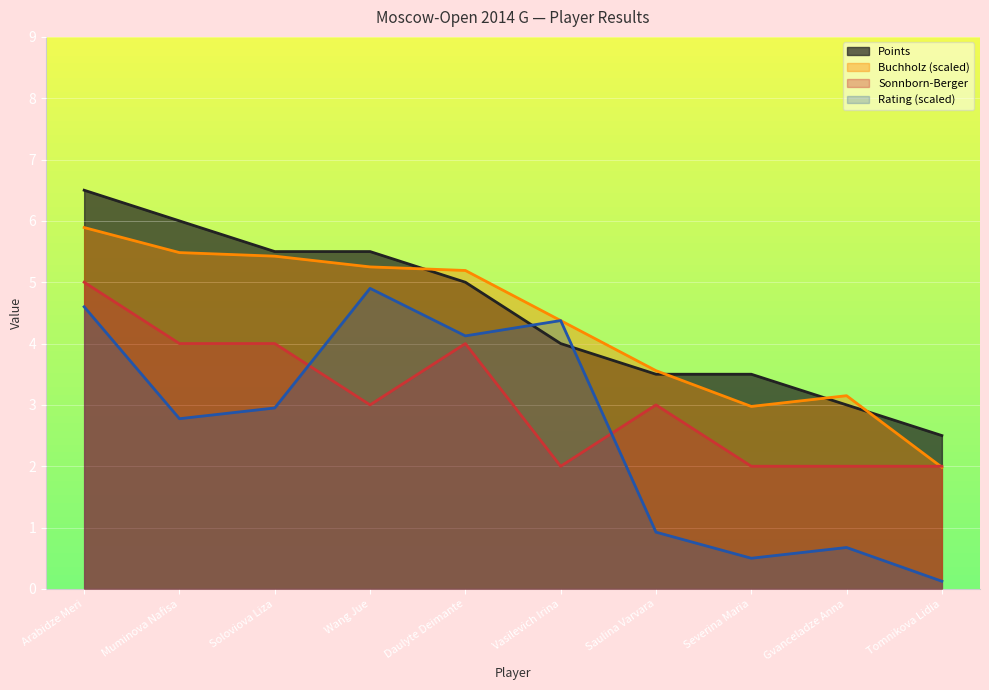

At which category is the sum across all series the highest?

Arabidze Meri